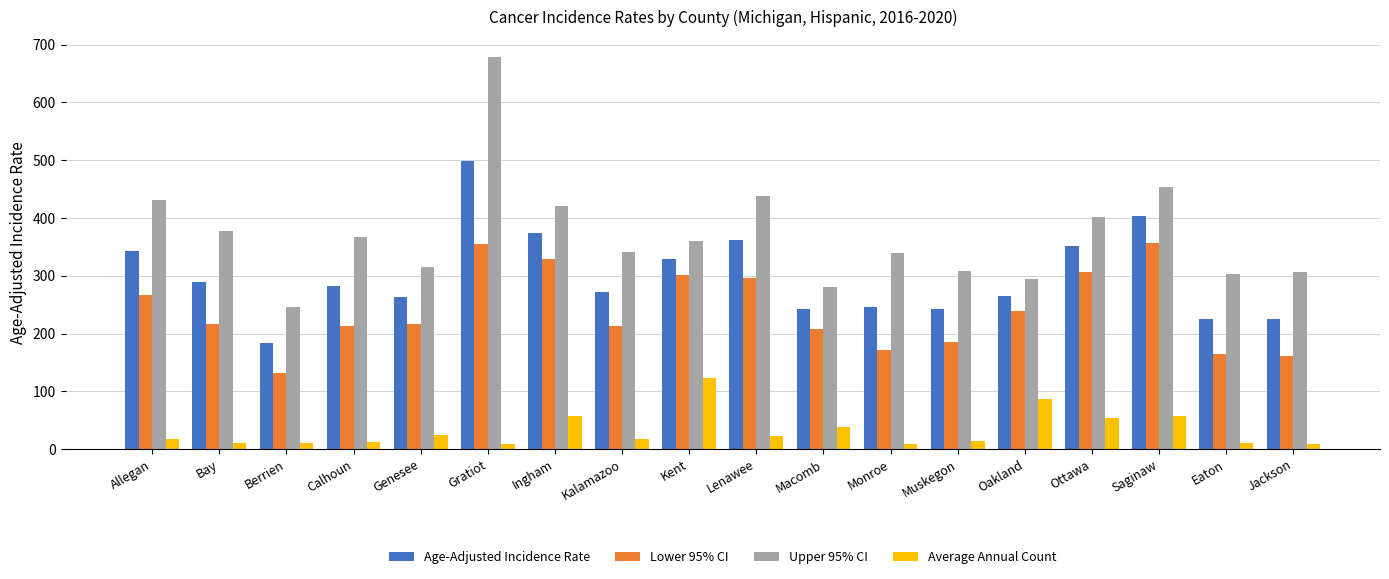

Where does the Upper 95% CI series first go above 360?

Allegan